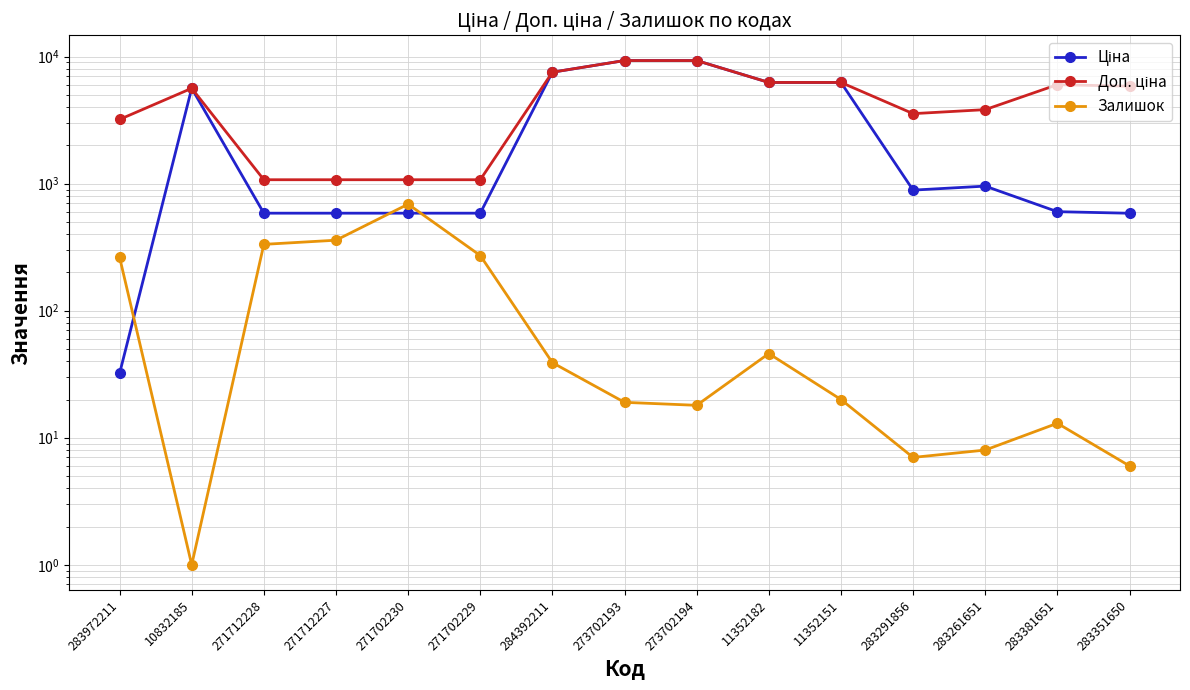

Where is the first local minimum for Доп. ціна?

283291856